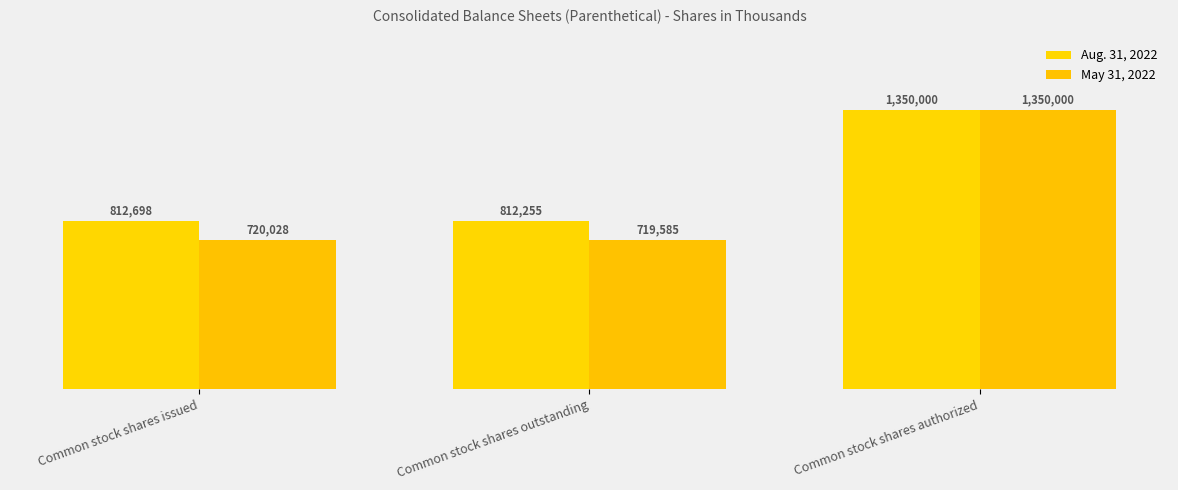

Between Common stock shares authorized and Common stock shares outstanding, which is larger?

Common stock shares authorized